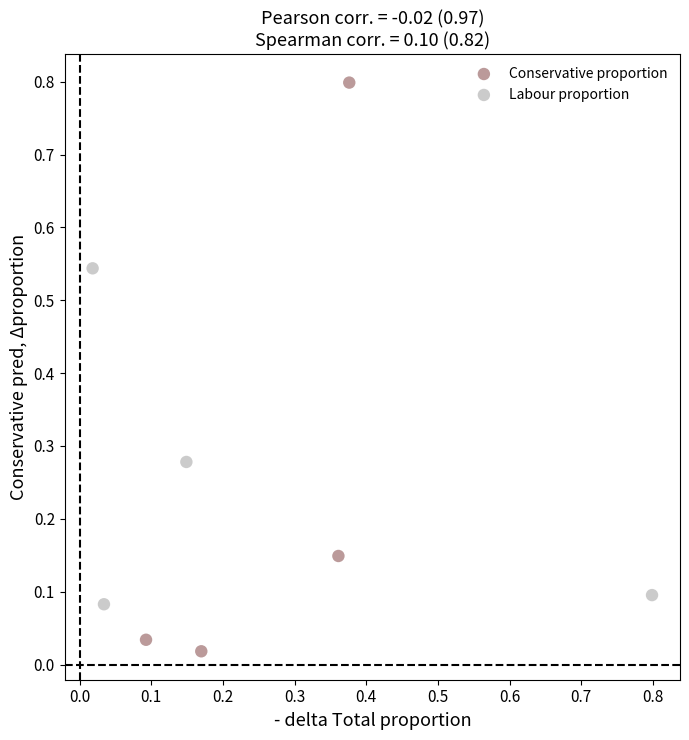

Which series reaches the maximum Y coordinate?

Conservative proportion